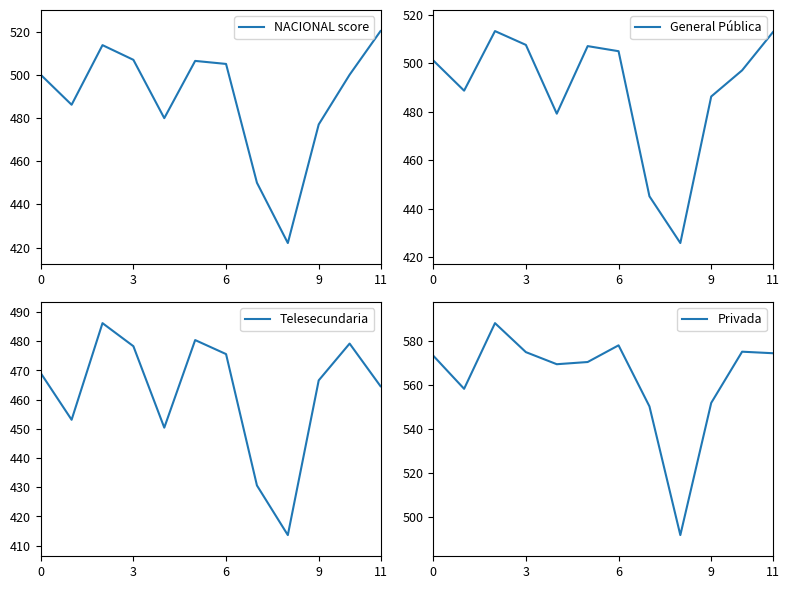

Does the chart display data point markers on the line(s)?

No